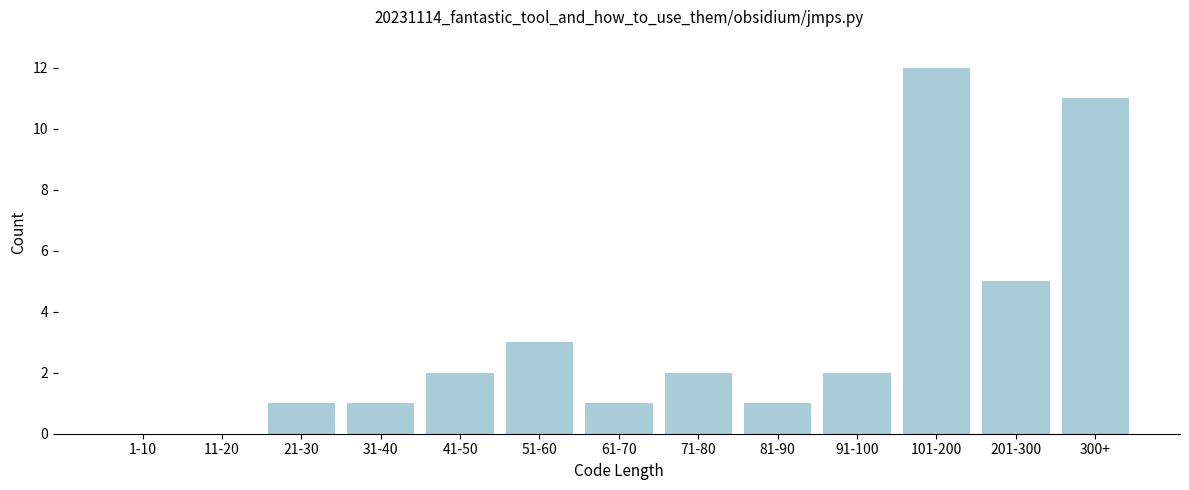

Reading right to left, list all the values displayed in this chart.

300+=11	201-300=5	101-200=12	91-100=2	81-90=1	71-80=2	61-70=1	51-60=3	41-50=2	31-40=1	21-30=1	11-20=0	1-10=0